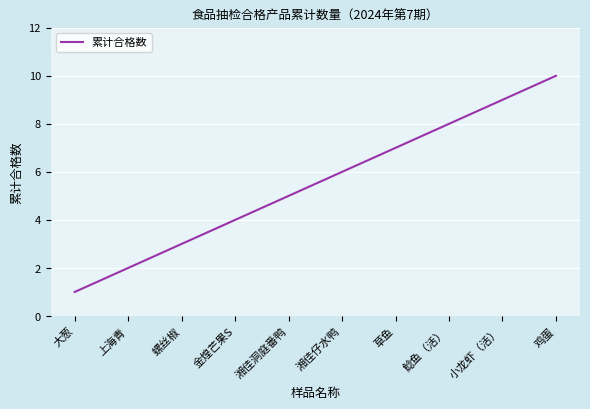

What is the maximum value shown in the chart?

10